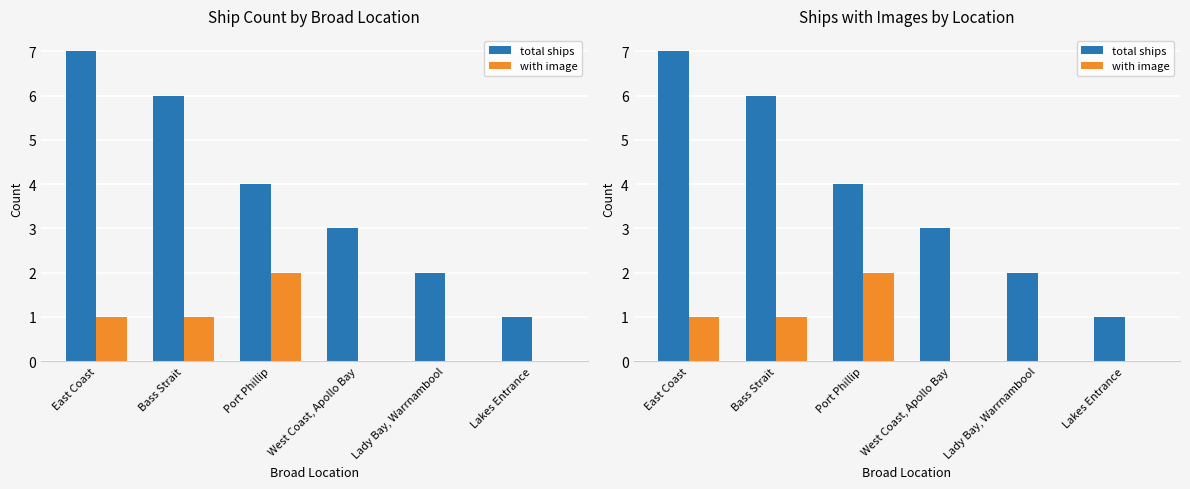

What is the difference between the maximum and minimum values in the total ships series?

6